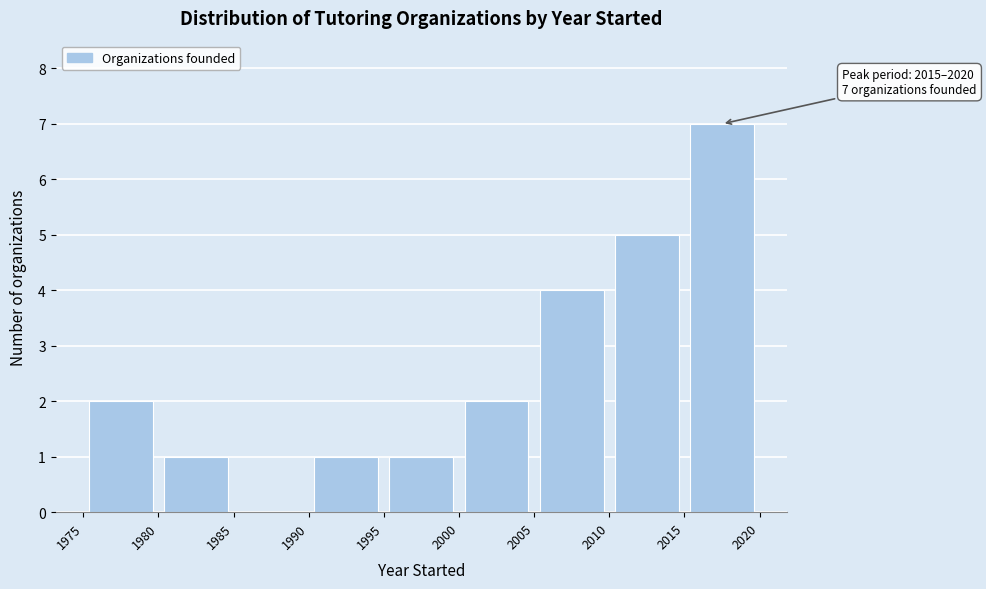

Which range on the x-axis has the tallest bar?

2015 to 2020